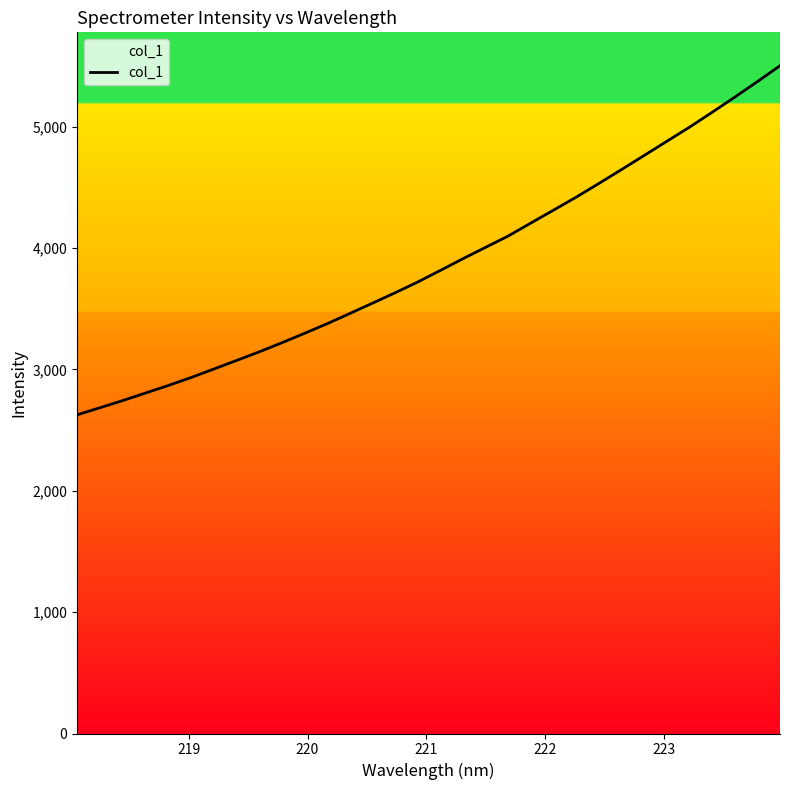

What is the difference between the maximum and minimum values?

2875.9